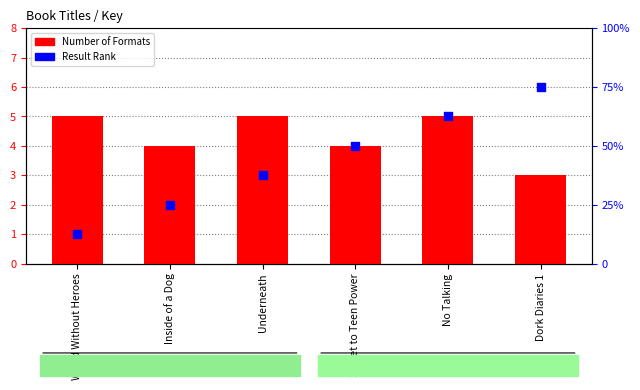

Which series reaches the maximum Y coordinate?

Result Rank